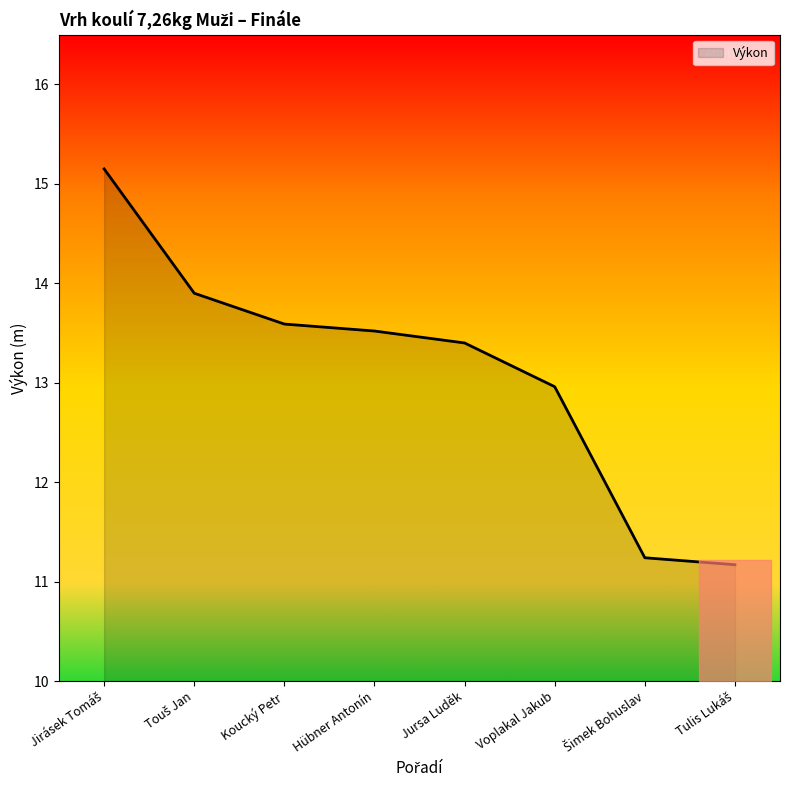

What is the ratio of the value at Koucký Petr to the value at Voplakal Jakub?

1.0